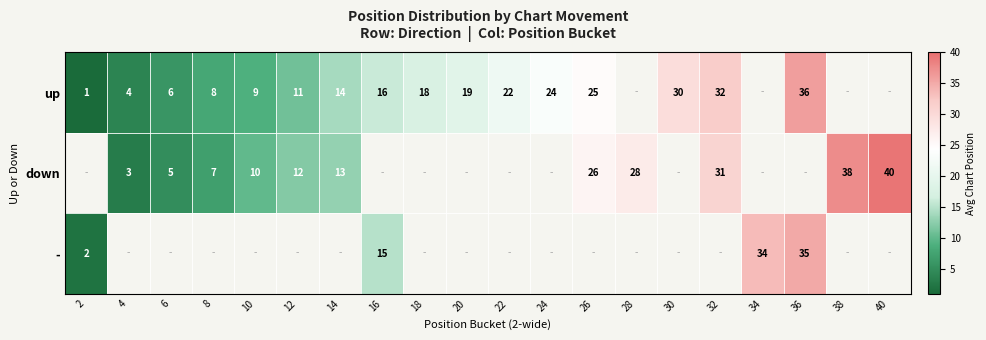

True or false: down has a value of 12 at 12.

True